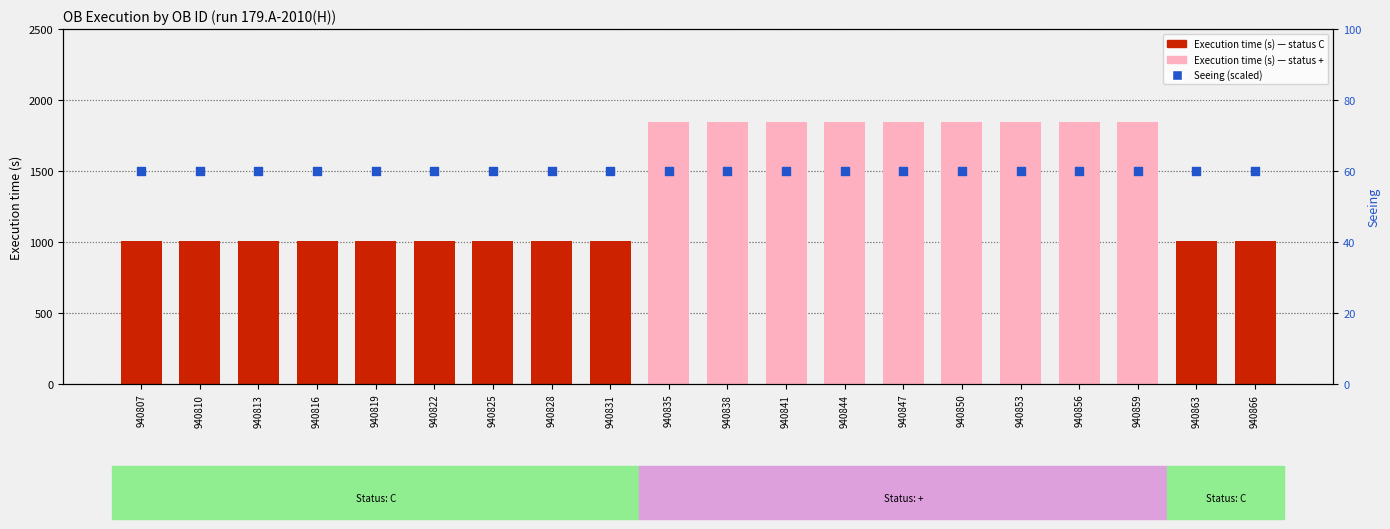

Which series contains the highest Y value?

Execution time (s)